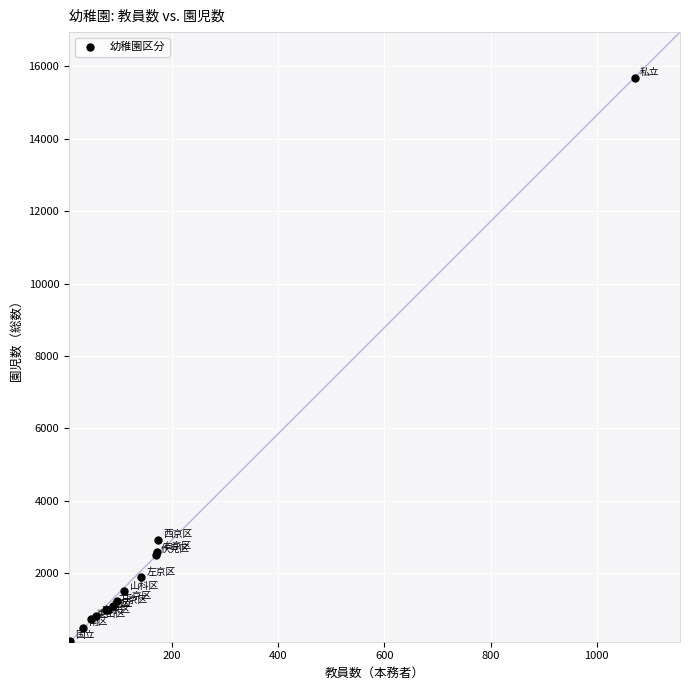

What Y value in the scatter plot is closest to 7909?

2916